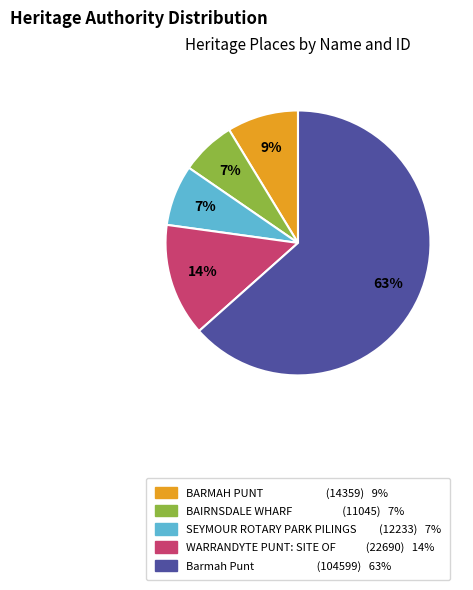

To the nearest percent, what is the combined percentage of SEYMOUR ROTARY PARK PILINGS and BARMAH PUNT?

16%